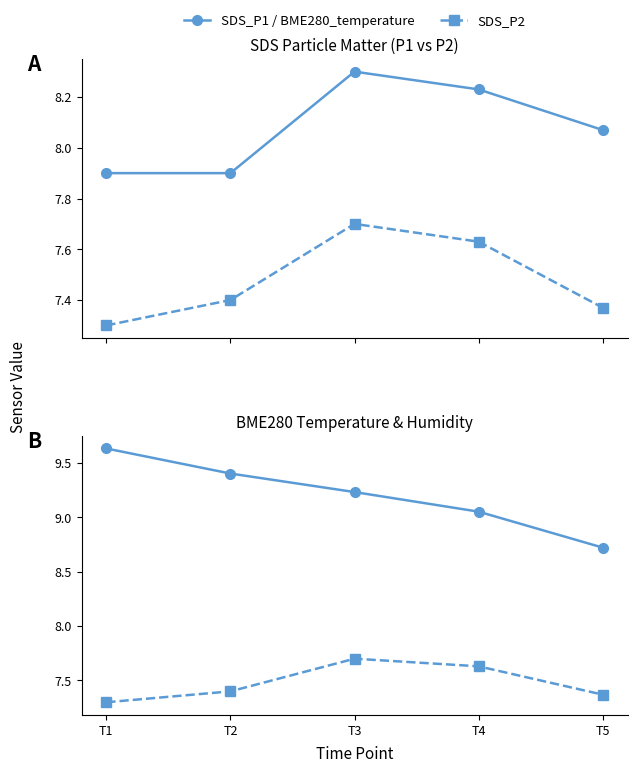

Reading left to right, what are all the values shown in this chart?

SDS_P1: 7.9	7.9	8.3	8.2	8.1
SDS_P2: 7.3	7.4	7.7	7.6	7.4
BME280_temperature: 9.6	9.4	9.2	9.1	8.7